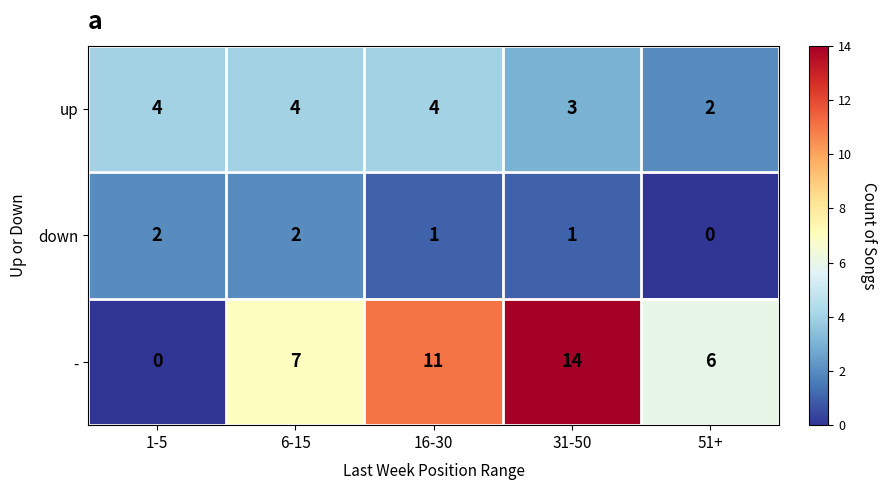

The up series shows 4 at 1-5. True or false?

True